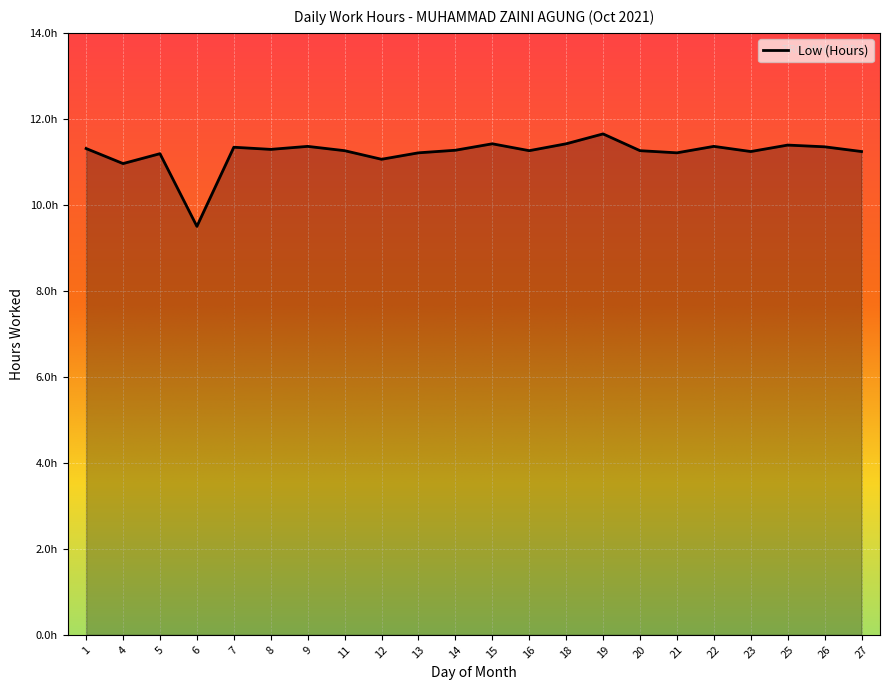

List the labels in order of value, smallest first.

6, 4, 12, 5, 13, 21, 23, 27, 11, 16, 20, 14, 8, 1, 7, 26, 9, 22, 25, 15, 18, 19